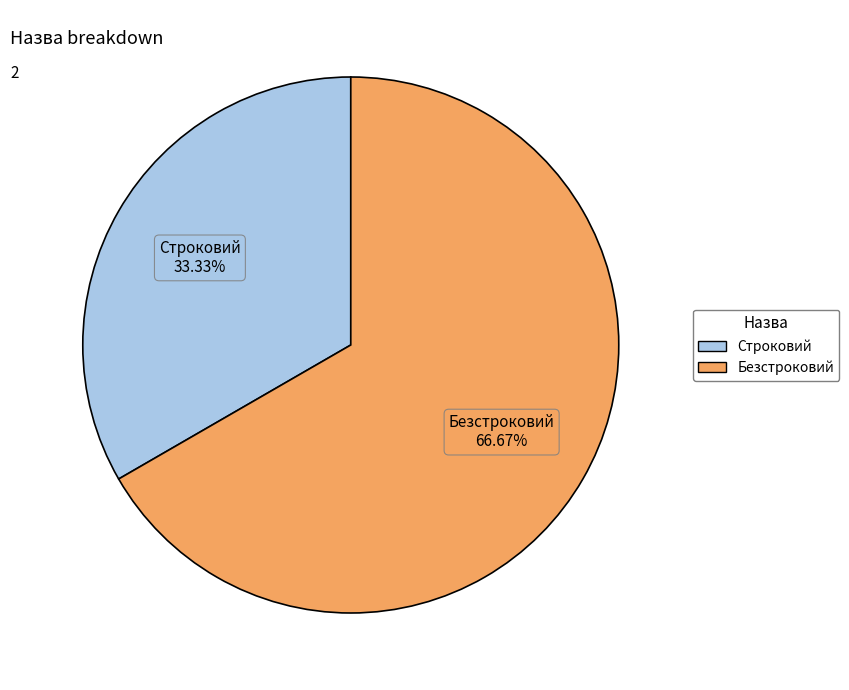

True or false: Строковий accounts for 19% of the total.

False